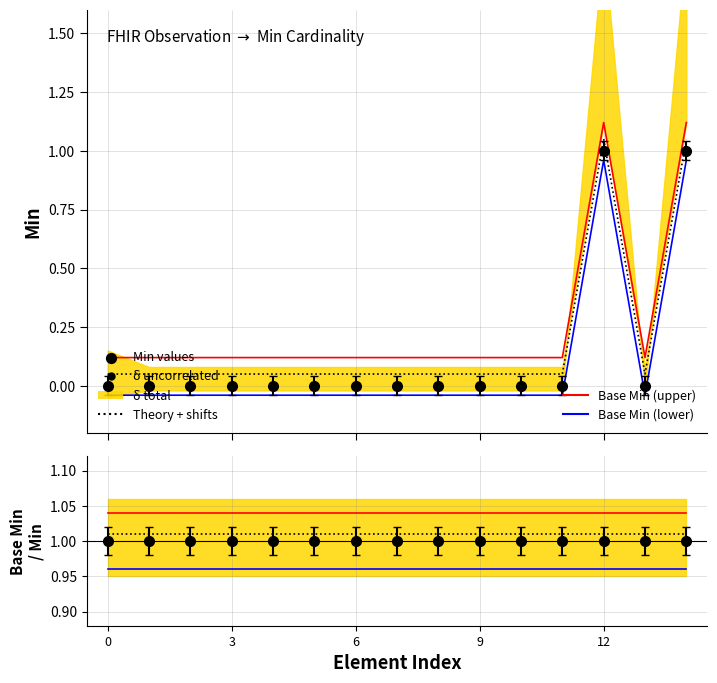

Is the value of Base Min (upper) at 0 greater than the value of Theory + shifts at 14?

Yes